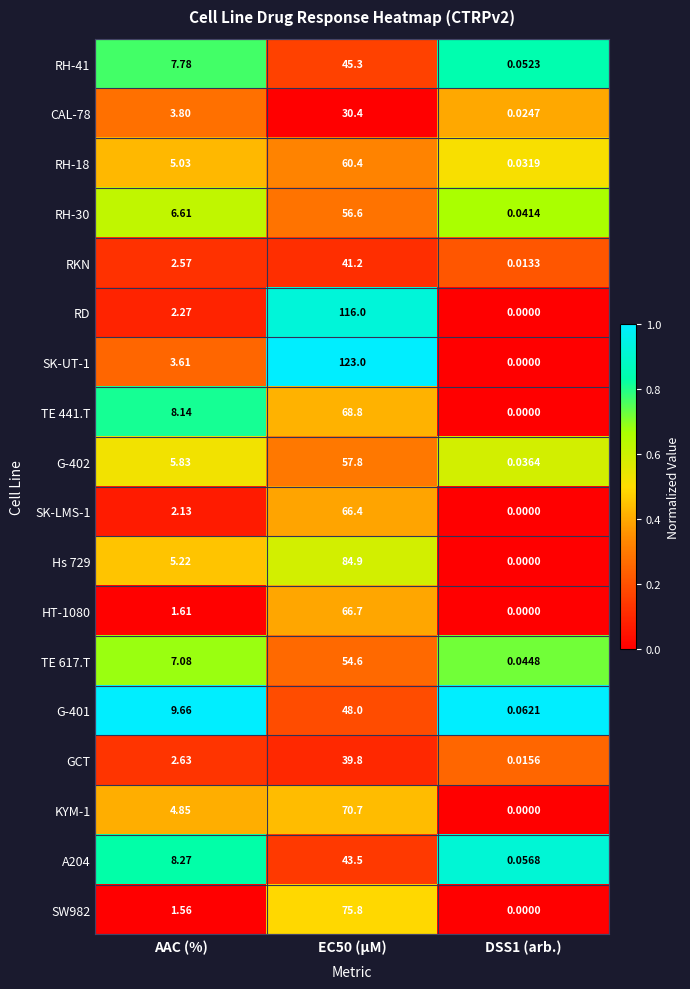

Is the value of SW982 at AAC (%) greater than the value of G-401 at AAC (%)?

No